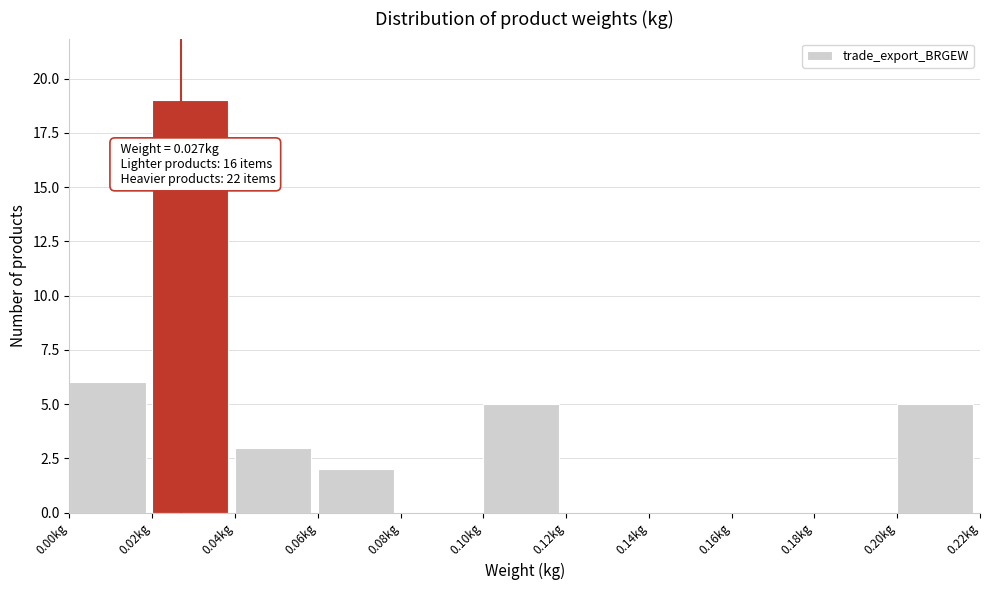

Over which range of the x-axis is the bar tallest?

0.02 to 0.04